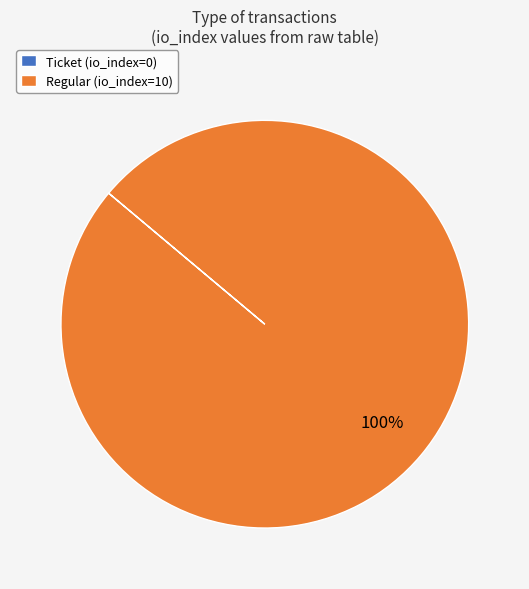

Is it true that Regular (io_index=10) is 100% of the pie?

True